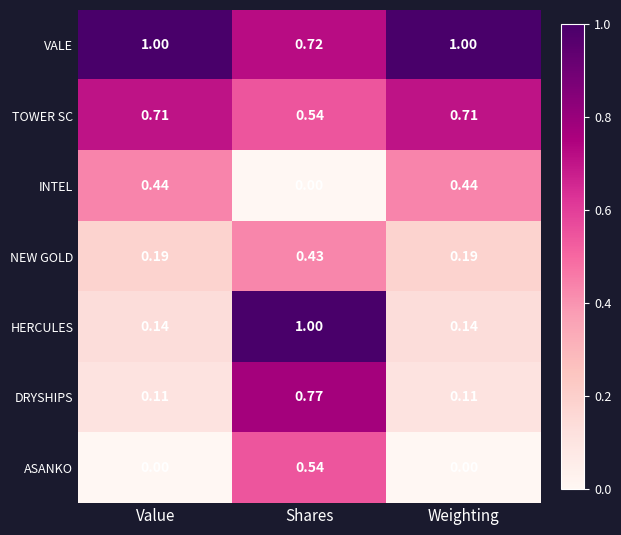

At Weighting, list the series in order from smallest to largest.

ASANKO, DRYSHIPS, HERCULES, NEW GOLD, INTEL, TOWER SC, VALE